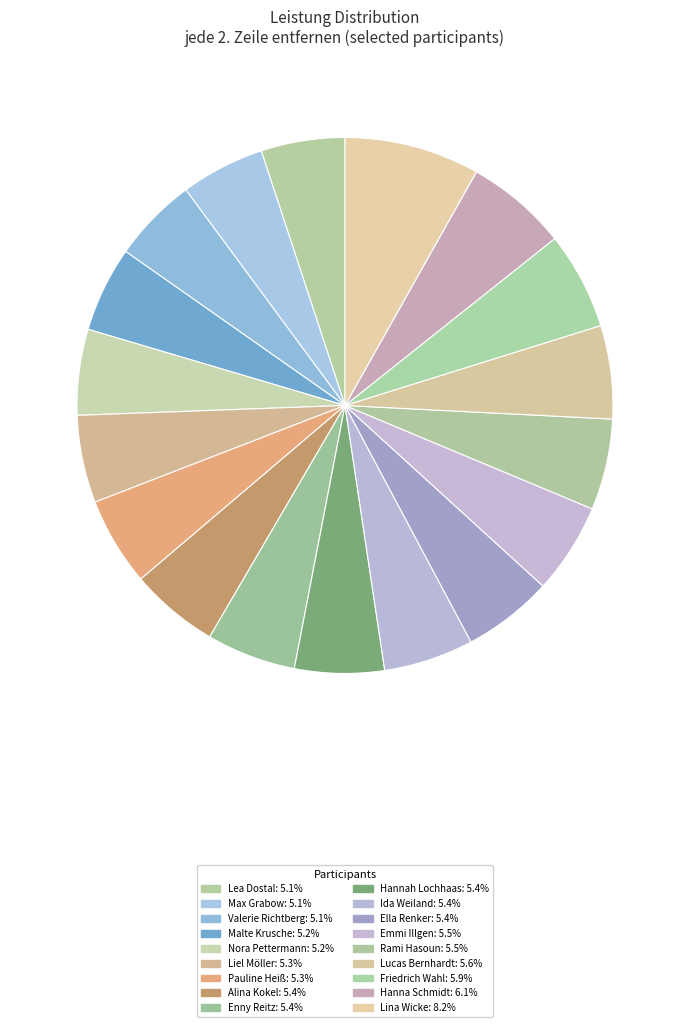

Combined, what portion of the pie is Max Grabow and Alina Kokel?

10.4%